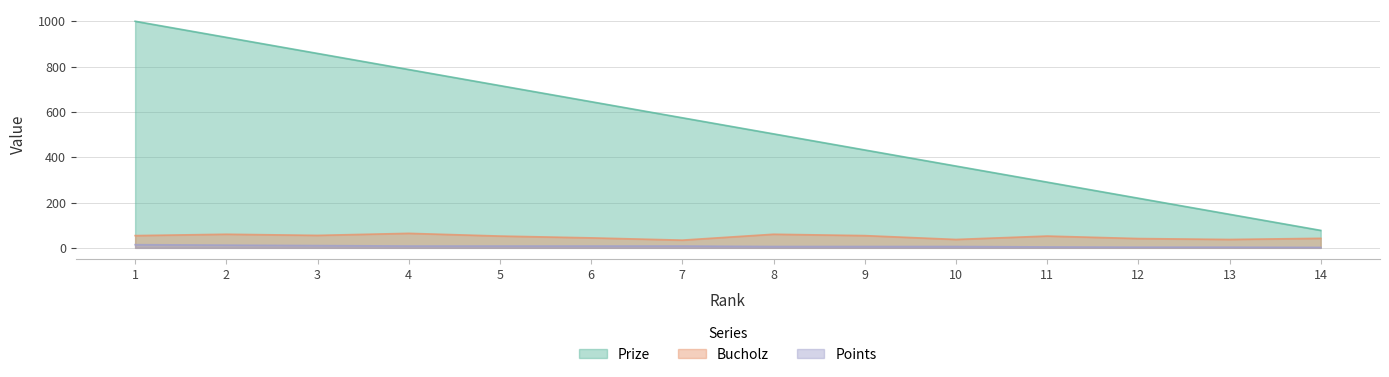

Reading left to right, list all the values displayed in this chart.

Prize: 1=1000	2=929	3=858	4=787	5=716	6=645	7=574	8=503	9=432	10=361	11=290	12=219	13=148	14=77
Bucholz: 1=54	2=60	3=55	4=64	5=52	6=44	7=34	8=60	9=54	10=37	11=52	12=41	13=37	14=42
Points: 1=14	2=12	3=10	4=8	5=8	6=8	7=8	8=6	9=6	10=6	11=4	12=3	13=3	14=2